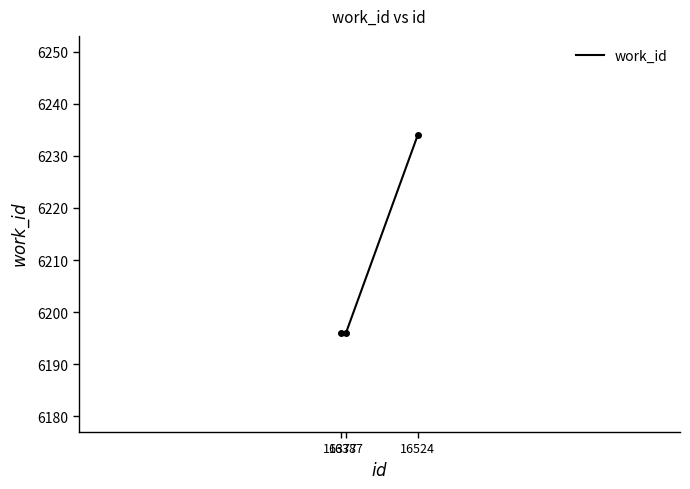

Reading left to right, list all the values displayed in this chart.

16377=6196	16387=6196	16524=6234